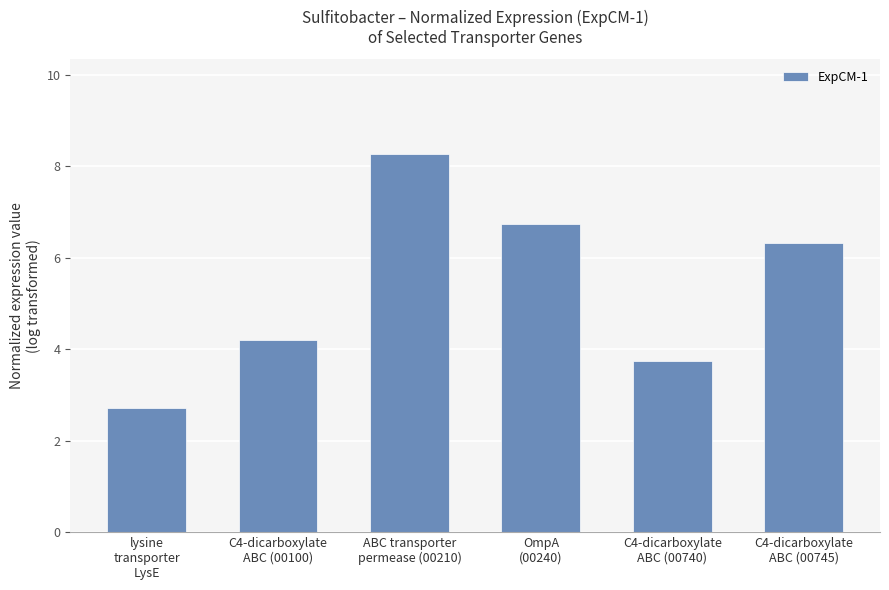

How many data points does each series have?

6